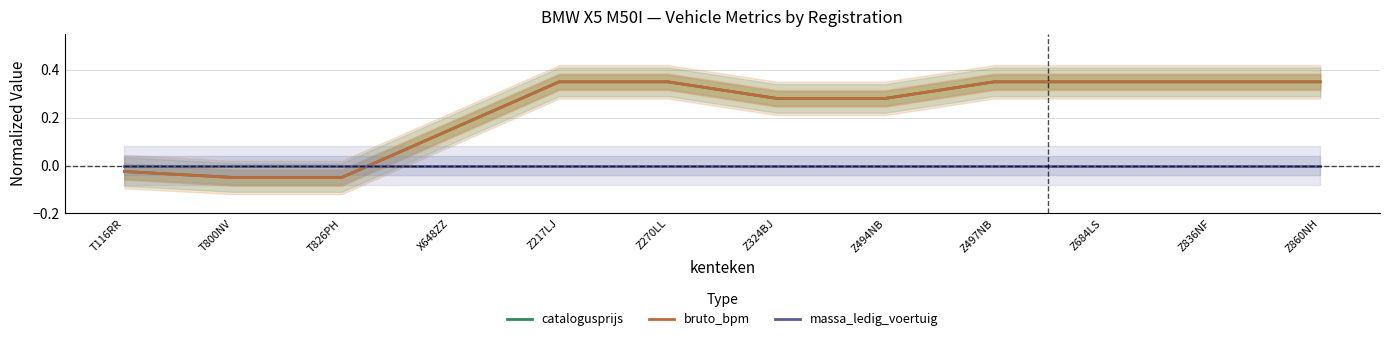

What position from the right is Z270LL?

7